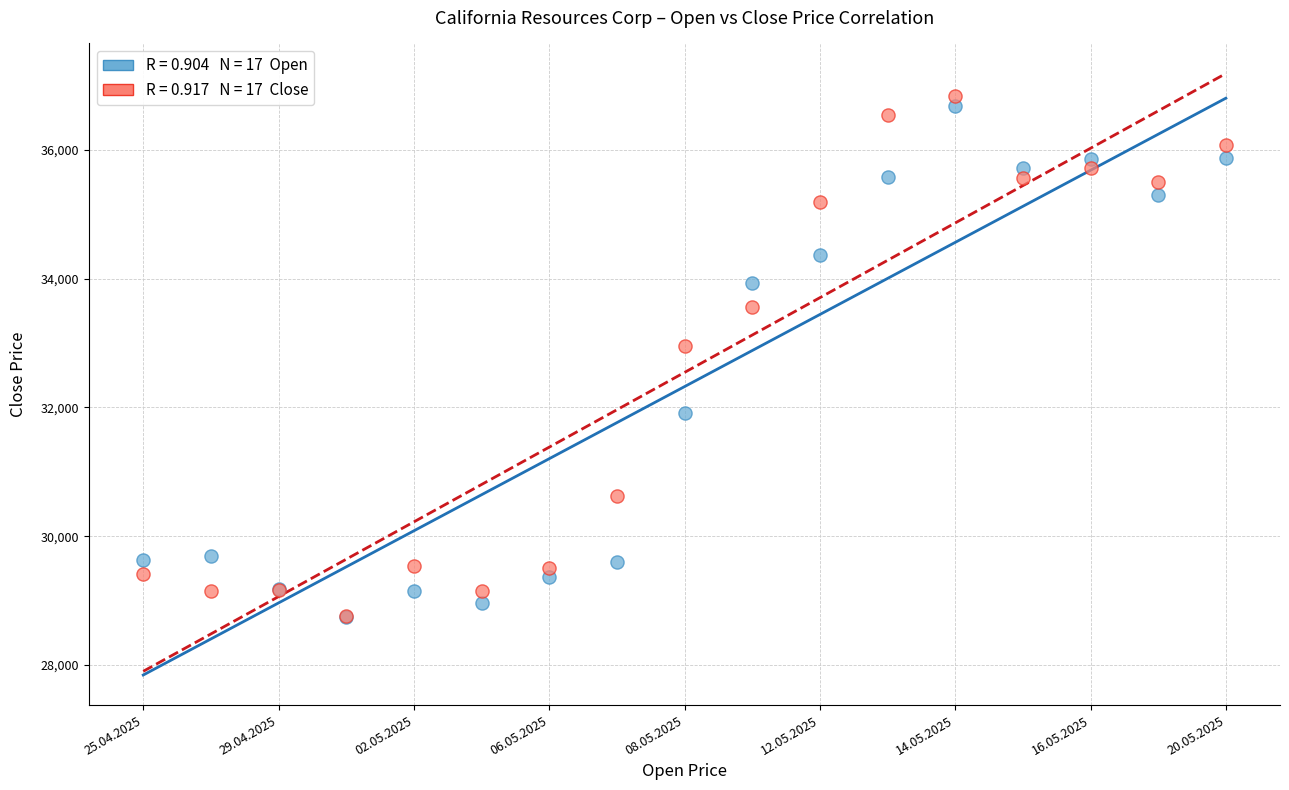

Across all series, what Y value is closest to 32791?

32949